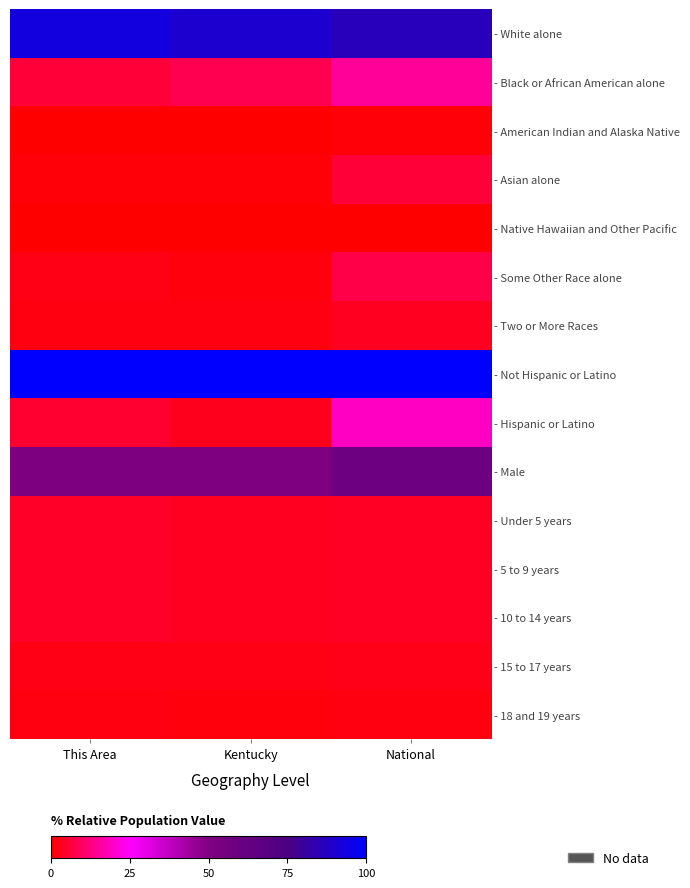

Which series changed the most between Kentucky and National?

- Hispanic or Latino